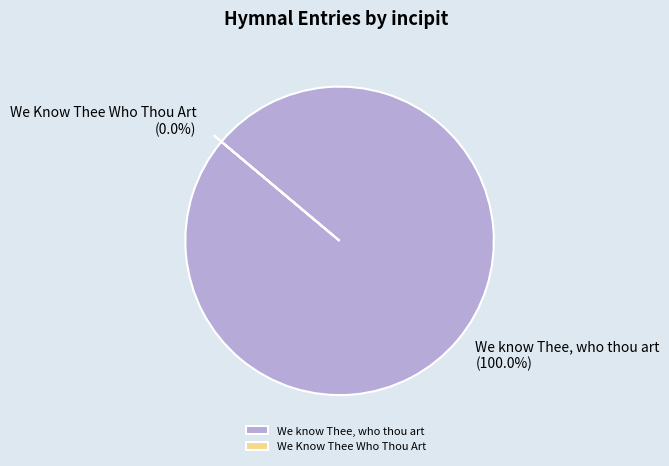

How many slices are in this pie chart?

2